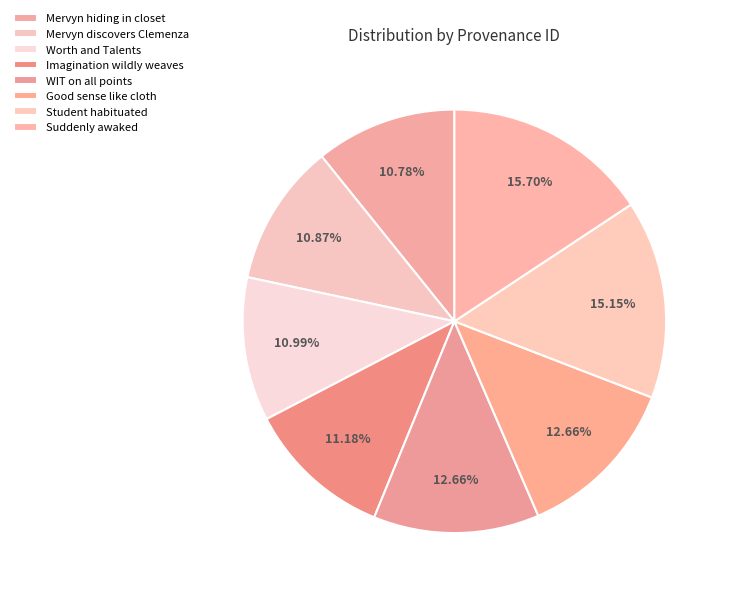

Rank the categories by value from lowest to highest.

Mervyn hiding in closet, Mervyn discovers Clemenza, Worth and Talents, Imagination wildly weaves, WIT on all points, Good sense like cloth, Student habituated, Suddenly awaked